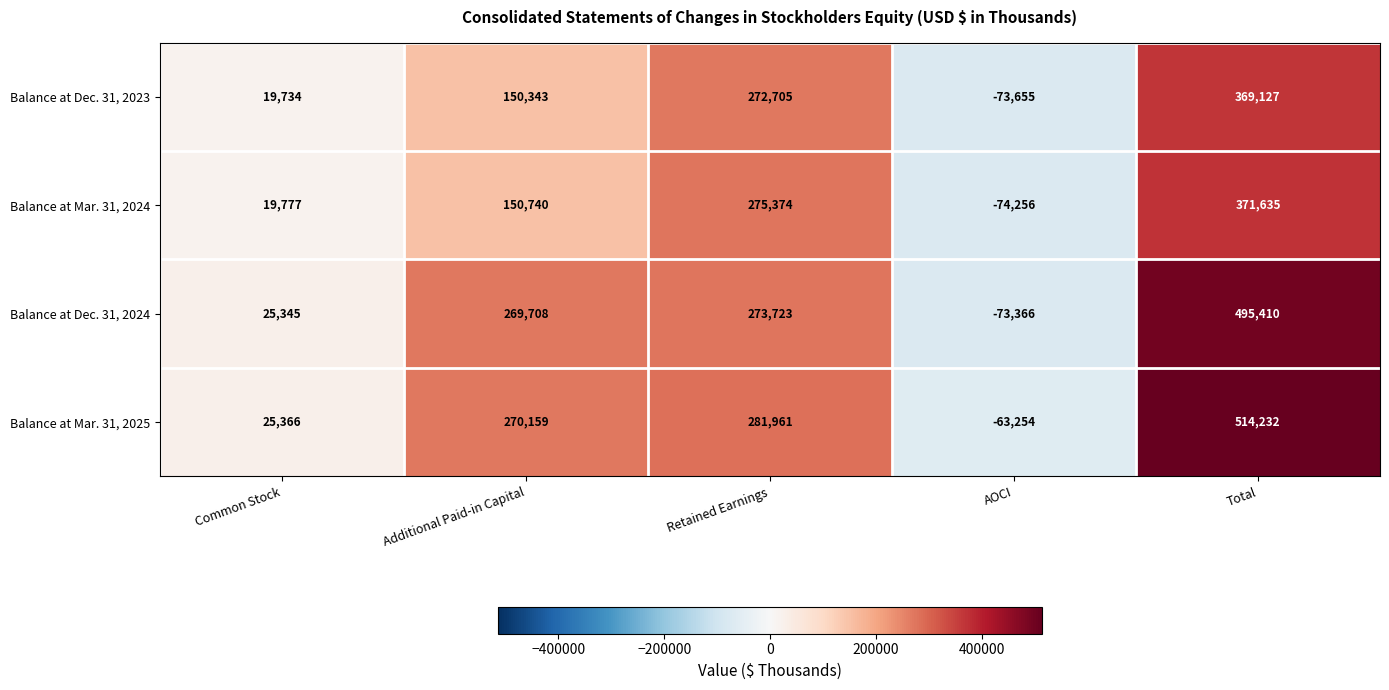

Reading left to right, extract all data points from this chart.

Balance at Dec. 31, 2023: Common Stock=19734	Additional Paid-in Capital=150343	Retained Earnings=272705	AOCI=-73655	Total=369127
Balance at Mar. 31, 2024: Common Stock=19777	Additional Paid-in Capital=150740	Retained Earnings=275374	AOCI=-74256	Total=371635
Balance at Dec. 31, 2024: Common Stock=25345	Additional Paid-in Capital=269708	Retained Earnings=273723	AOCI=-73366	Total=495410
Balance at Mar. 31, 2025: Common Stock=25366	Additional Paid-in Capital=270159	Retained Earnings=281961	AOCI=-63254	Total=514232